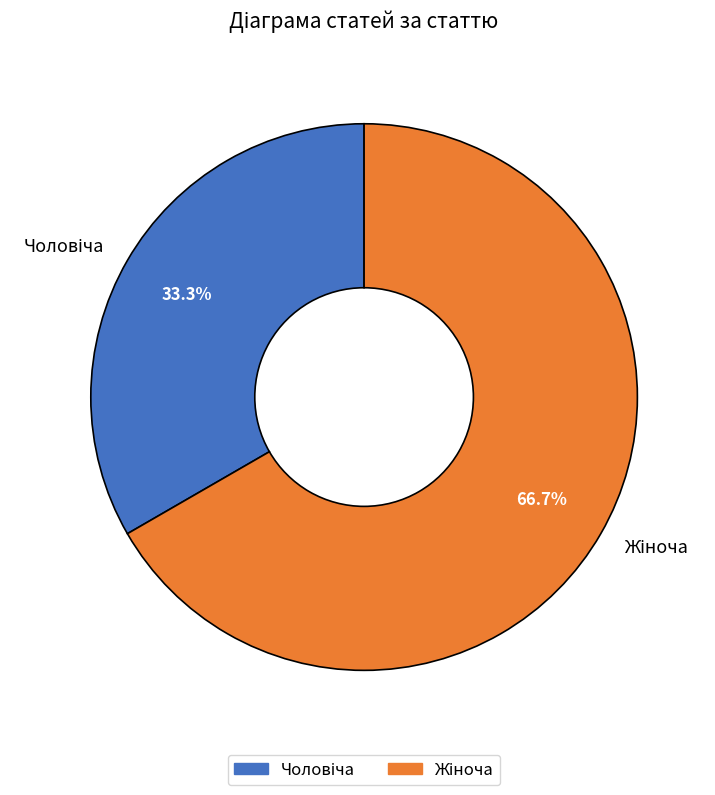

Is there a majority slice in this chart?

Yes